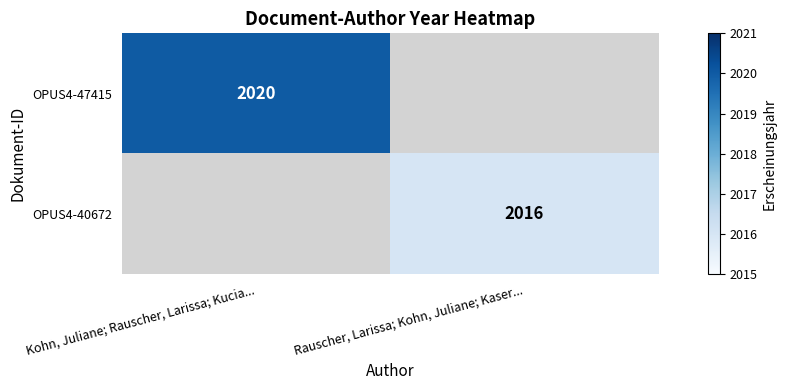

At how many categories does at least one series exceed 2016?

1